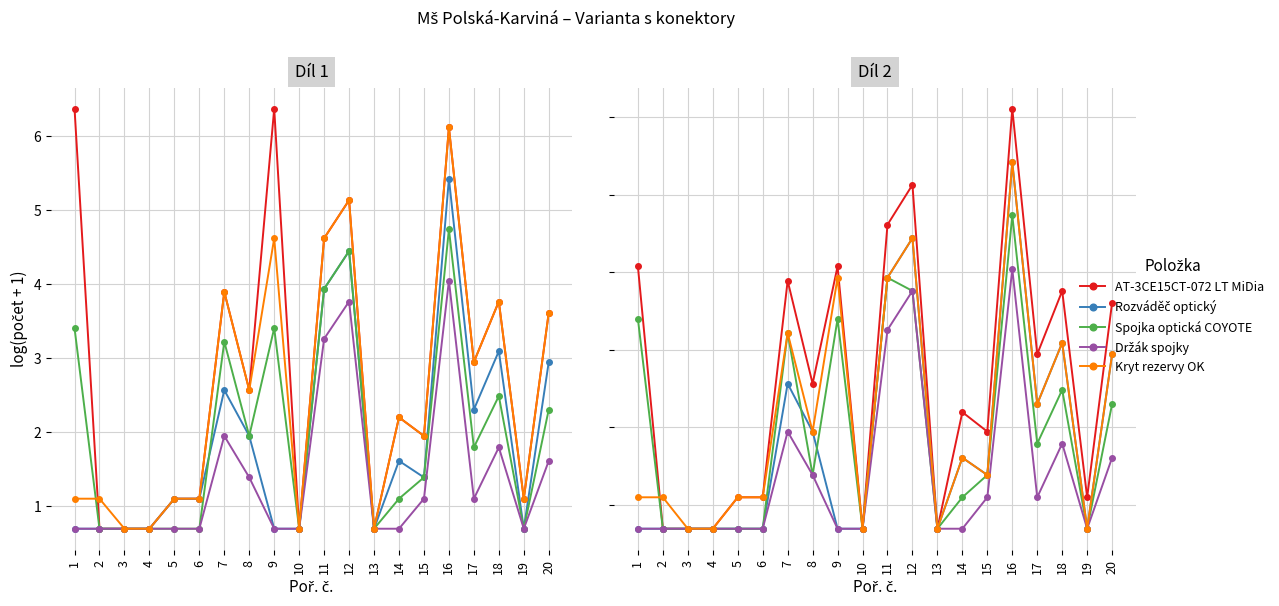

What is the approximate value of Kryt rezervy OK at 11?

3.9